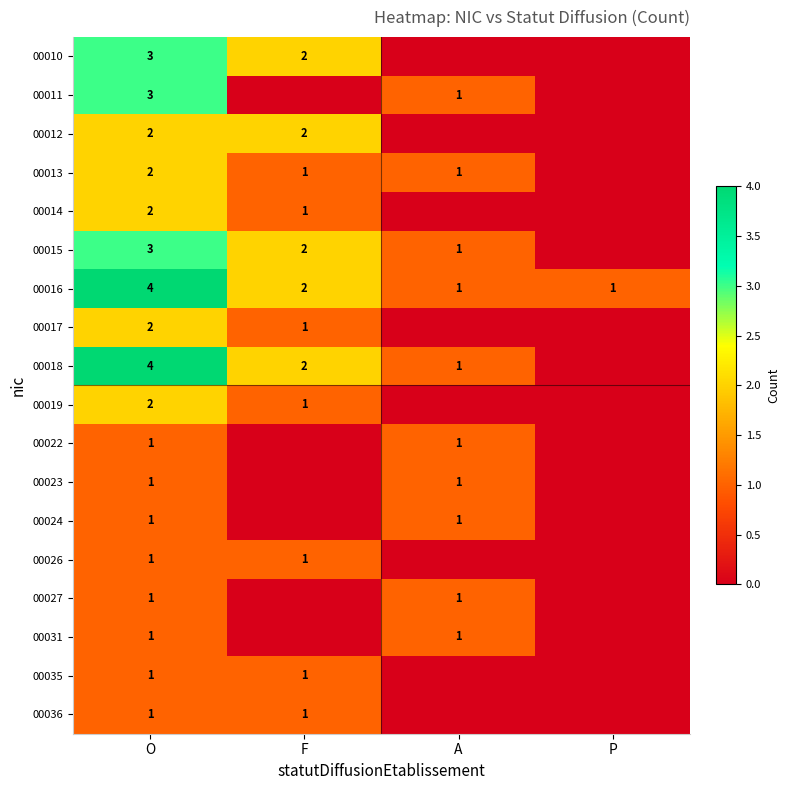

The 00013 series shows 1 at F. True or false?

True